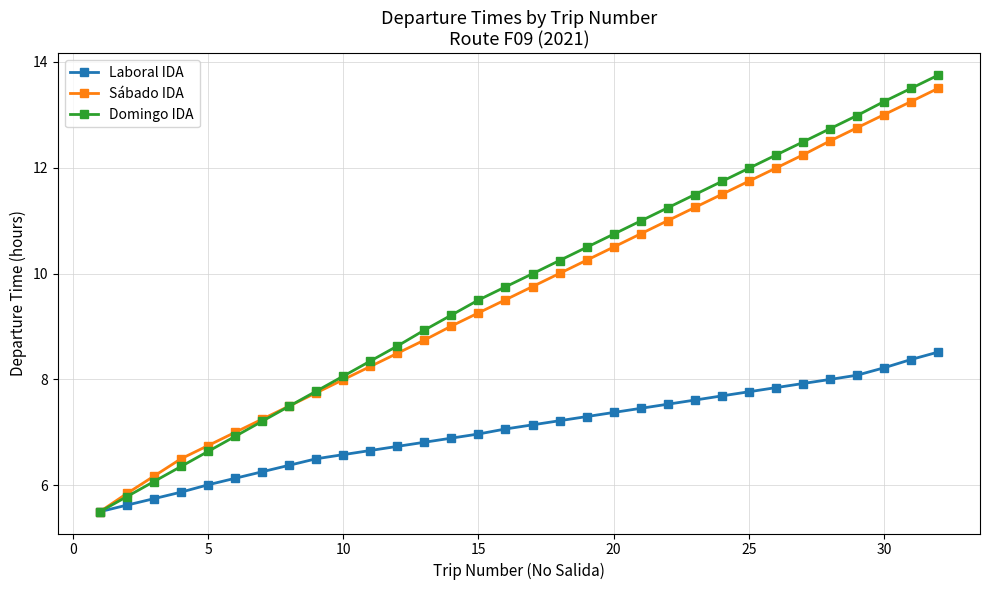

What is the minimum value shown in the chart?

5.5